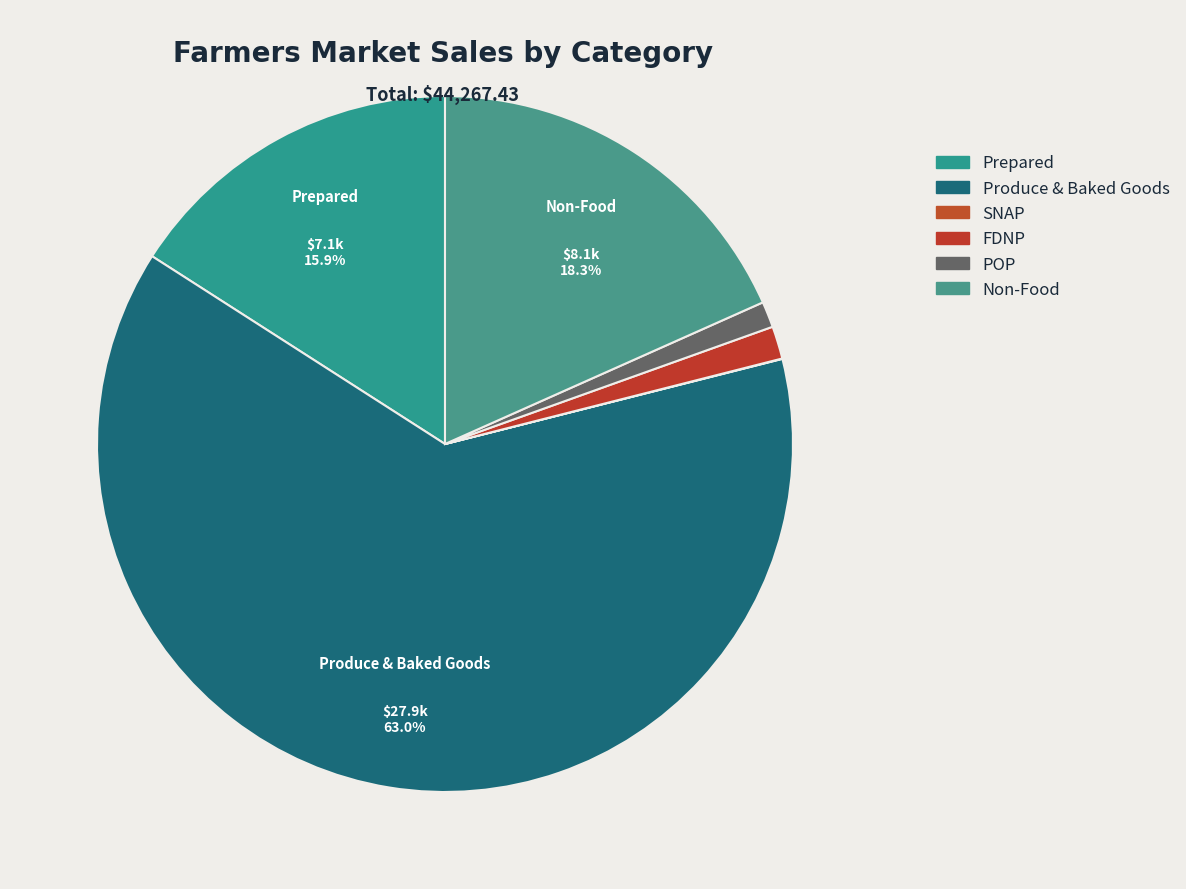

Which category has the biggest portion of the pie?

Produce & Baked Goods